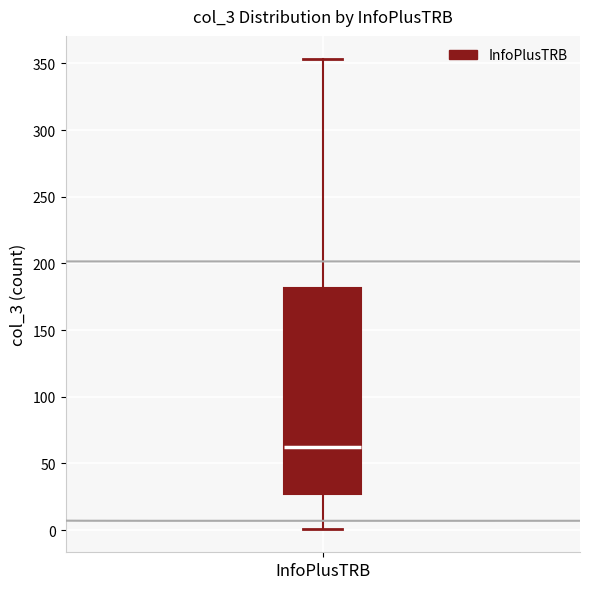

Read this box plot against the y-axis: the position of the median line, the range covered by the box, and the ends of both whiskers. The values are not printed on the chart, so give them approximately, as read against the axis.

median 60, box 25 to 180, whiskers 0 to 355